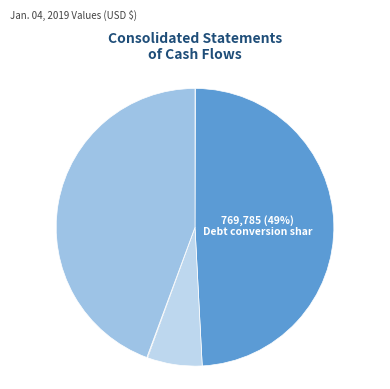

To the nearest percent, what is the difference between the largest and smallest slice percentages?

49%